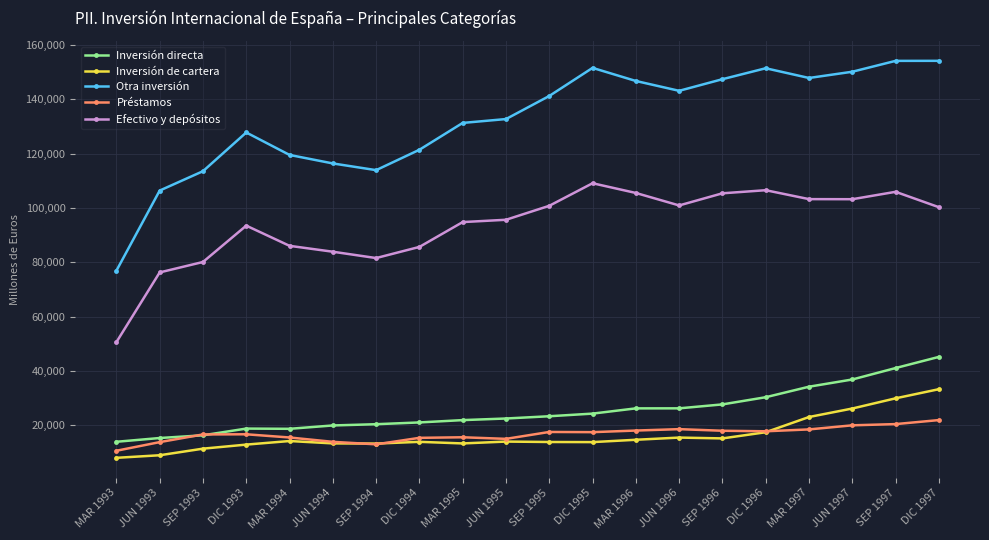

List the series in order of their peak value, highest first.

Otra inversión, Efectivo y depósitos, Inversión directa, Inversión de cartera, Préstamos